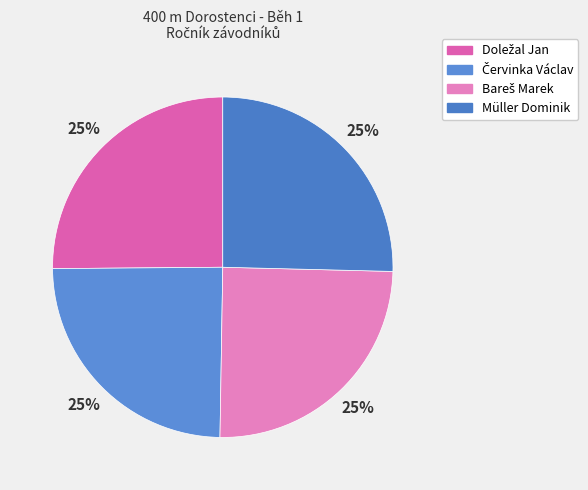

What portion of the pie excludes Bareš Marek?

75.1%